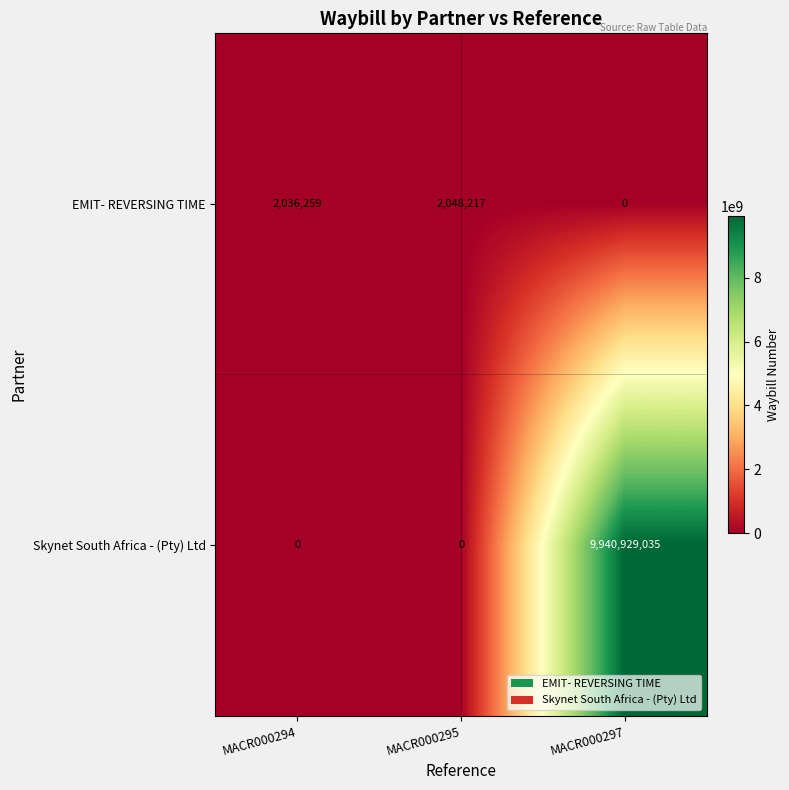

At which category does the chart reach its peak across all series?

MACR000297